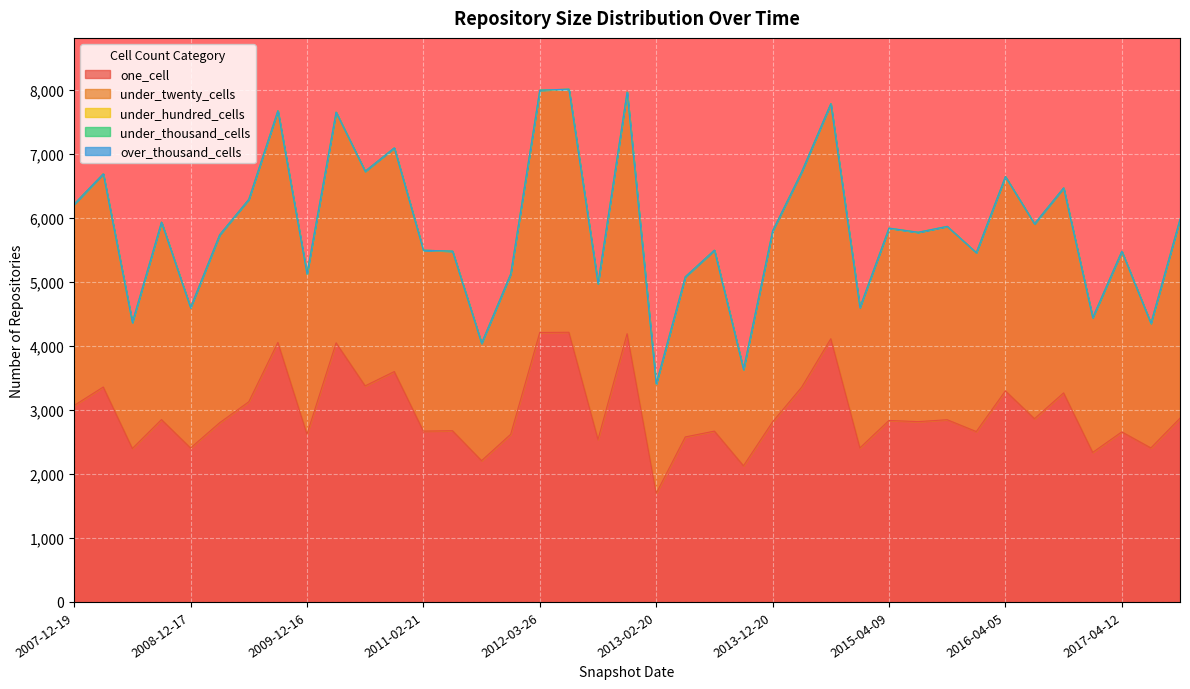

True or false: over_thousand_cells has more than 1 interior local peaks.

False